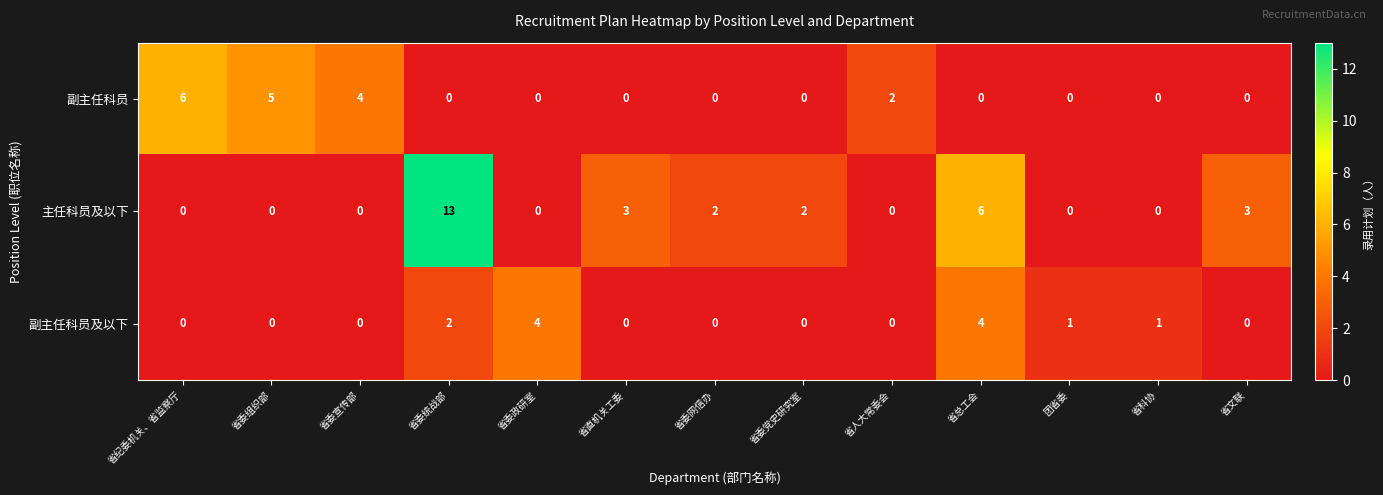

How many series are shown in this chart?

3